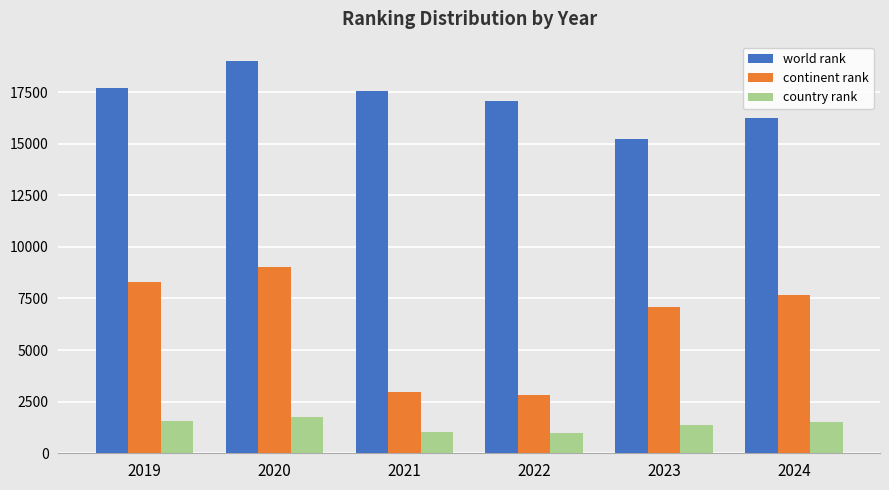

How many groups of bars are there?

6